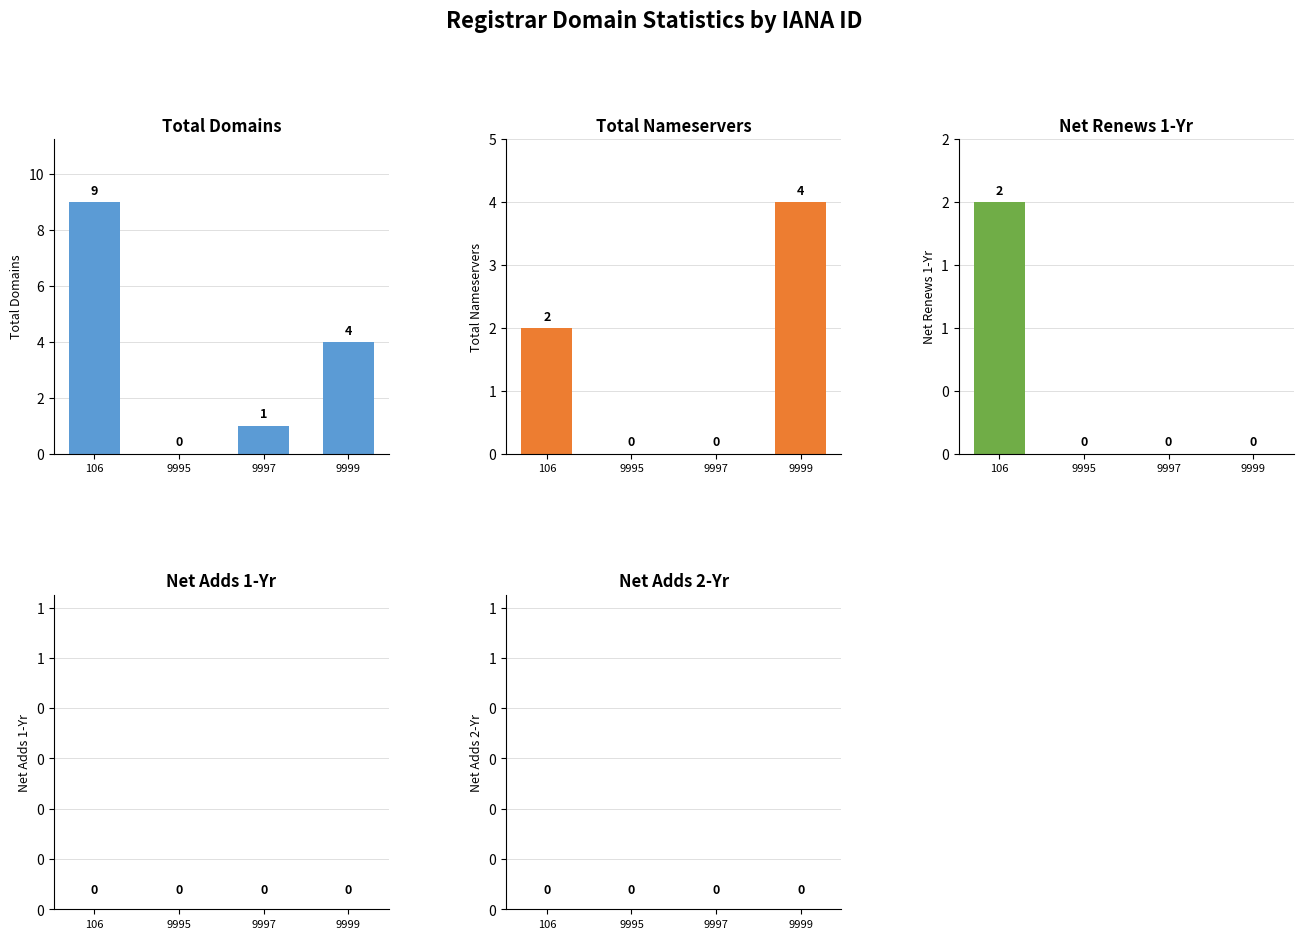

At 106, list the series in order from largest to smallest.

total-domains, total-nameservers, net-renews-1-yr, net-adds-1-yr, net-adds-2-yr